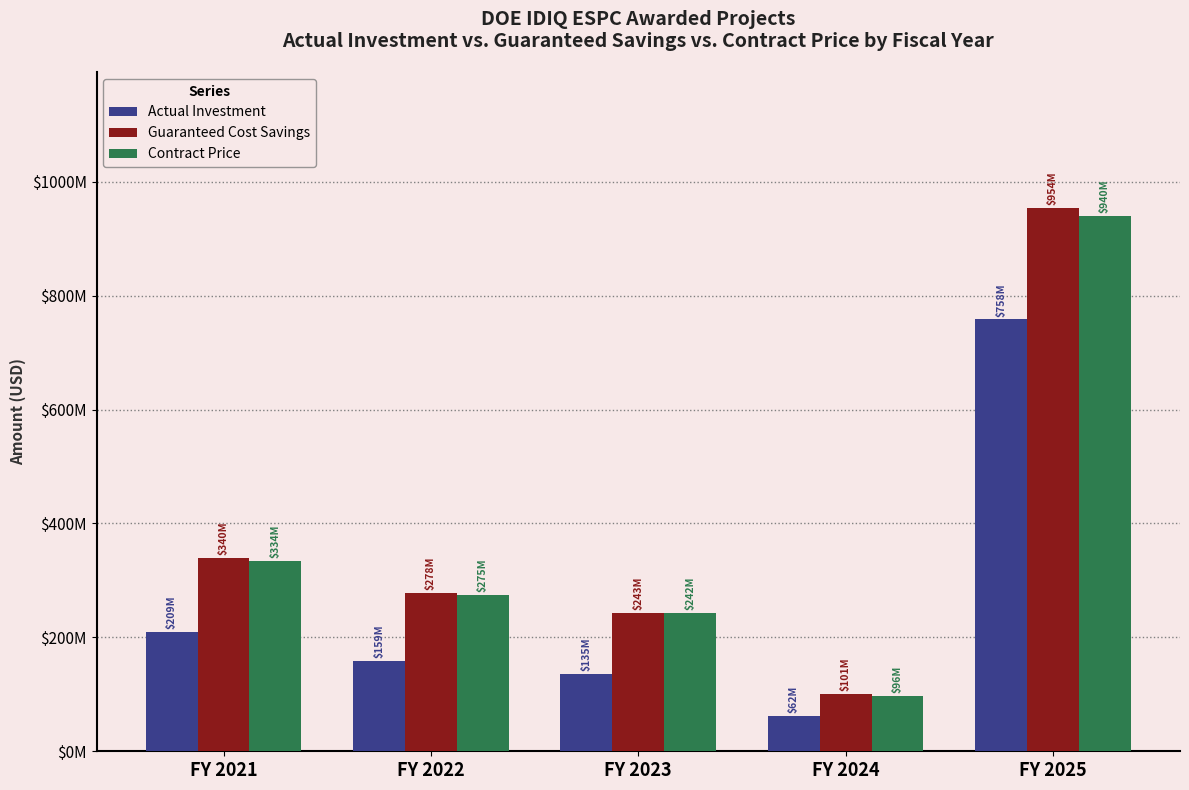

What are all the series names shown in the legend?

Actual Investment, Guaranteed Cost Savings, Contract Price